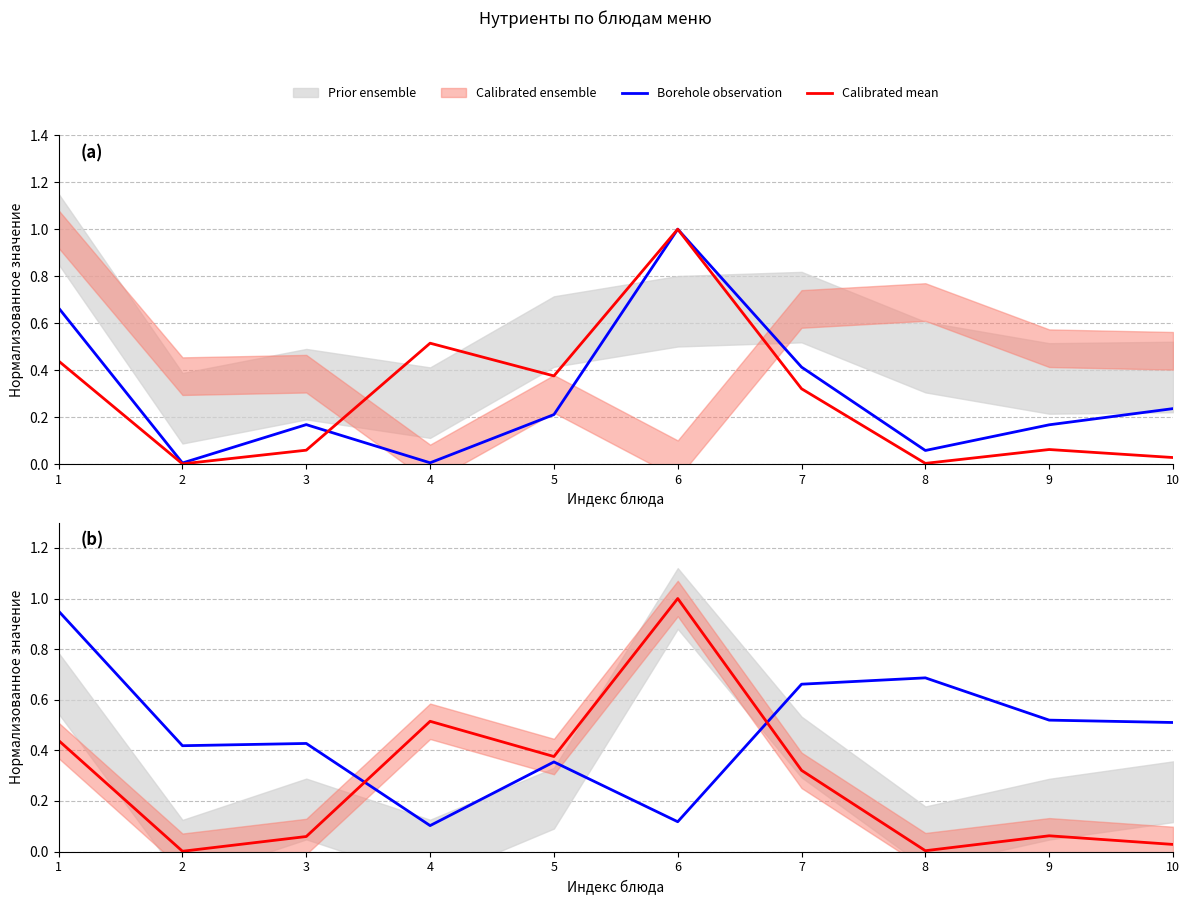

True or false: Borehole observation has a value of 0.5 at 9.

True